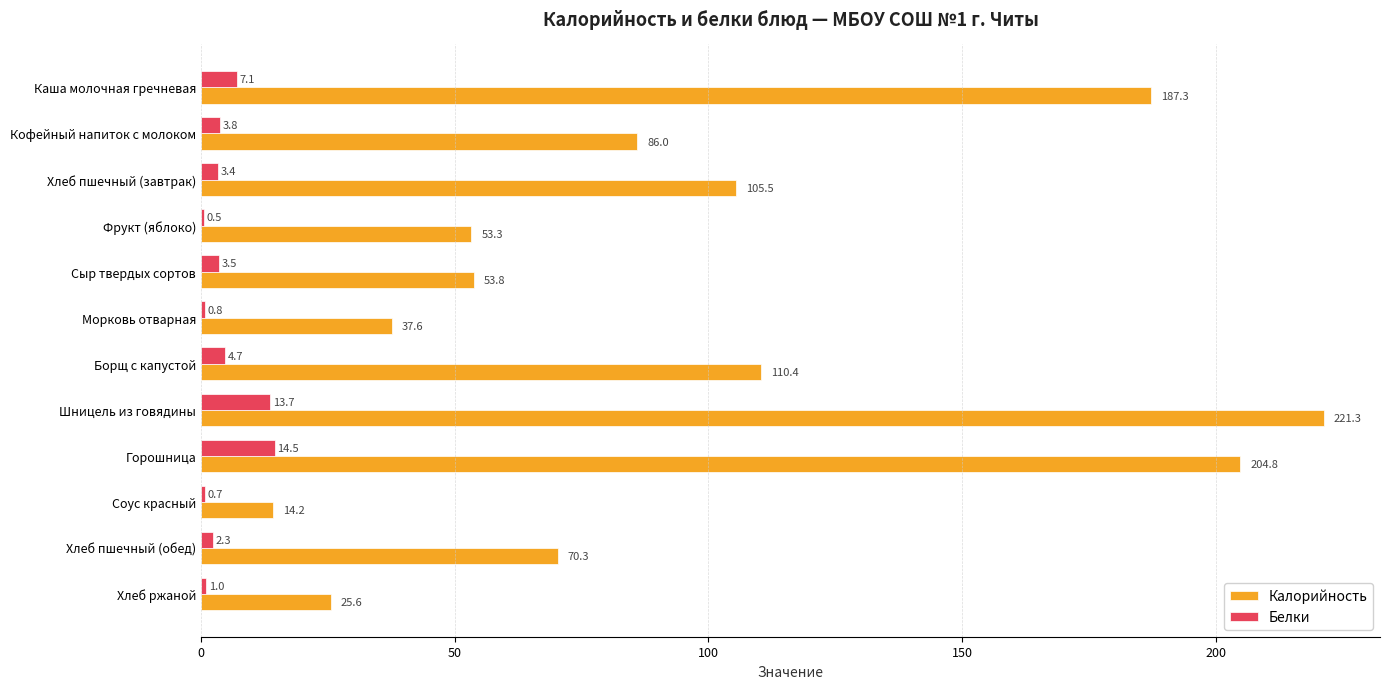

The value of Калорийность at Фрукт (яблоко) is 53.3. True or false?

True